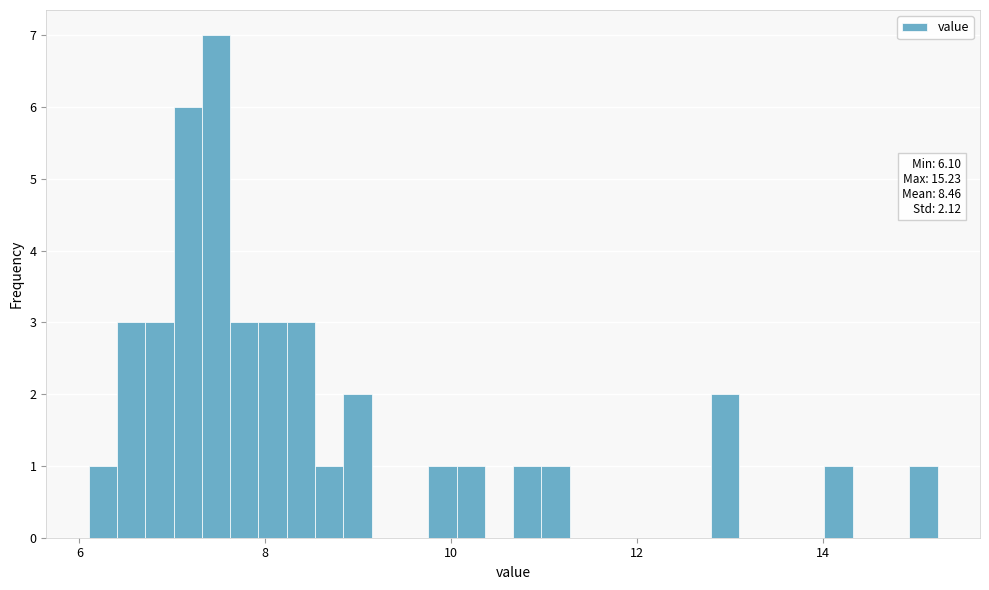

Around what value on the x-axis is the tallest bar? Give the approximate position of its centre, as read against the axis.

7.4